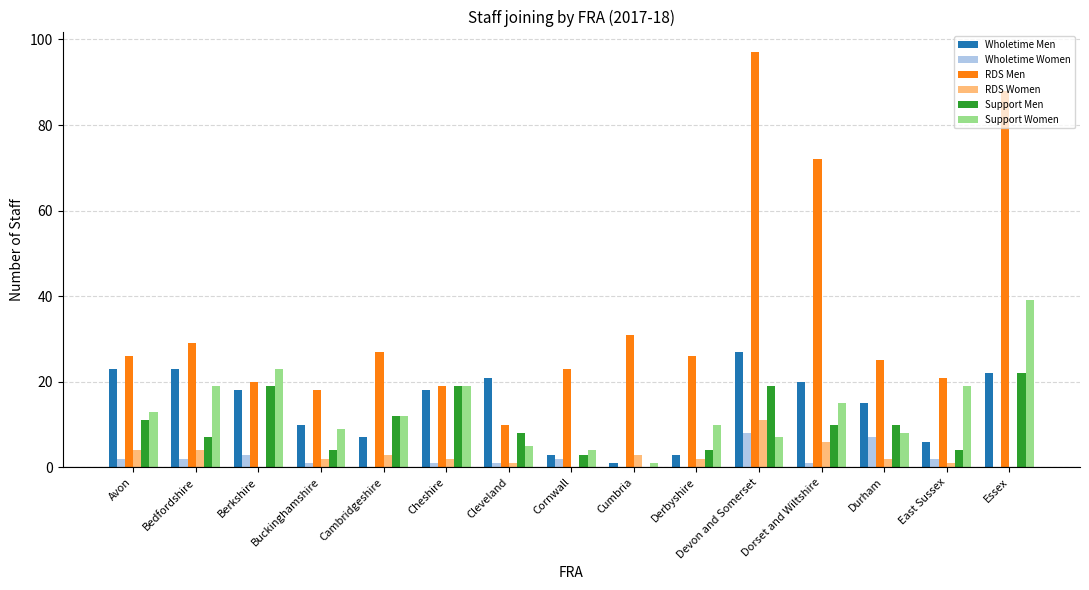

Which series has the largest total across all categories?

RDS Men